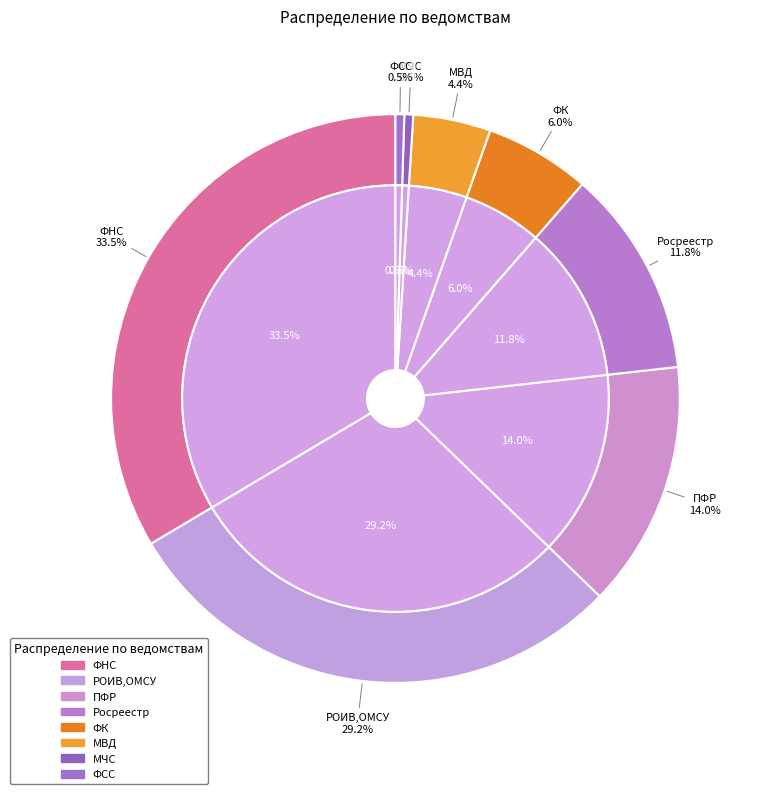

What percentage do МЧС and ФСС together represent?

1.0%